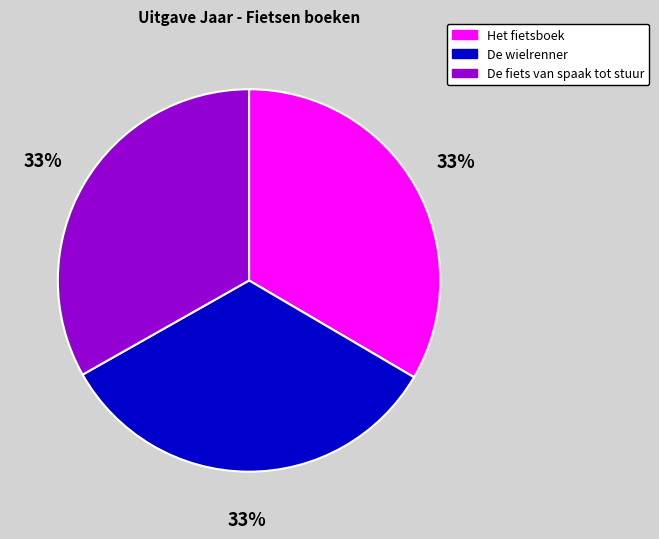

Is it true that De wielrenner is 43% of the pie?

False